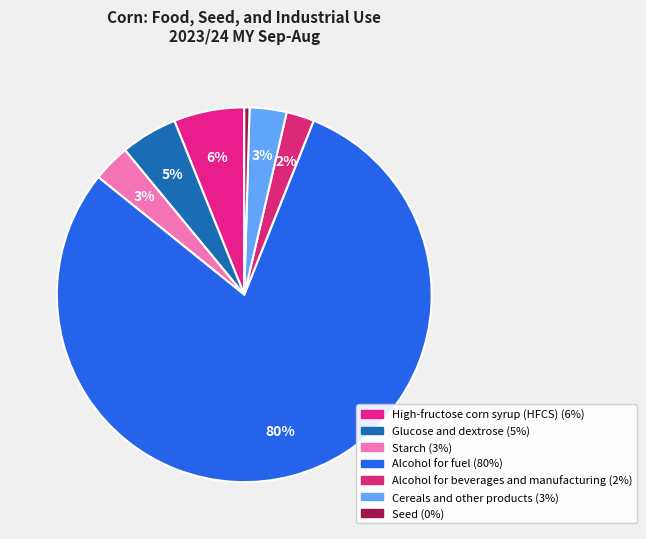

Combined, what portion of the pie is High-fructose corn syrup (HFCS) and Glucose and dextrose?

11.0%